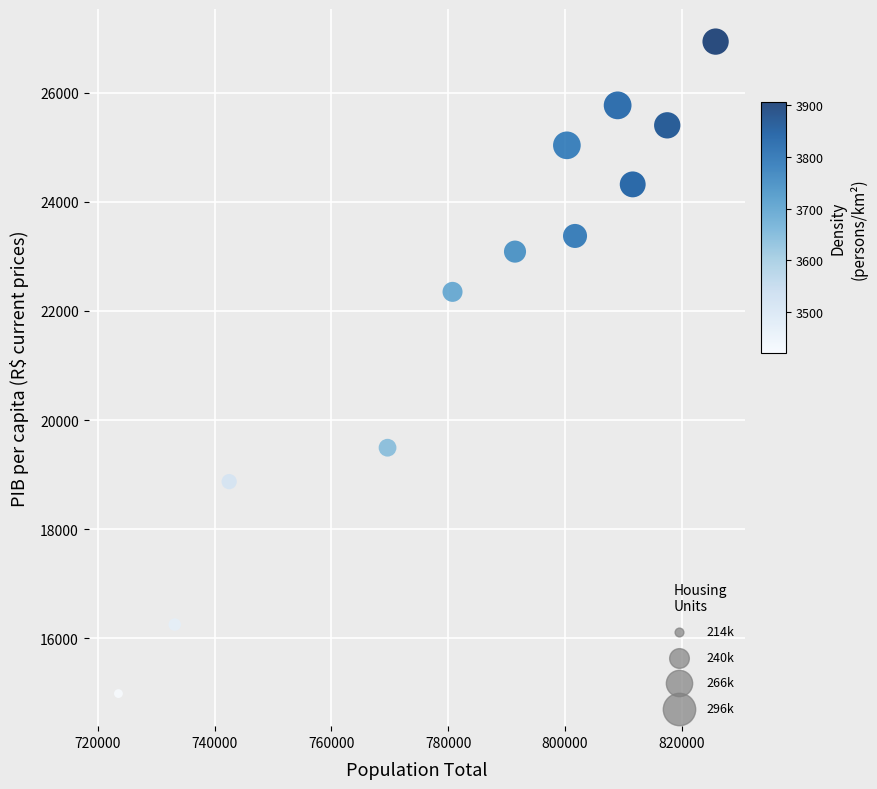

What is the range of Y values (max minus min)?

11948.9